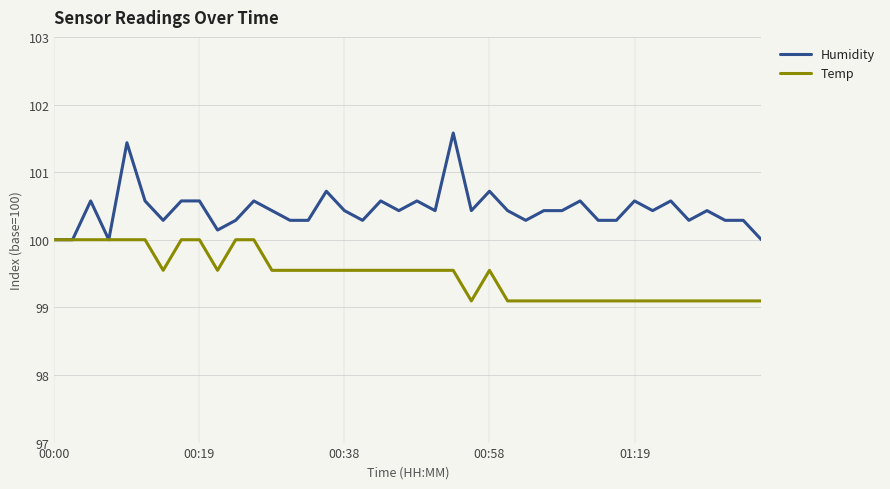

What is the lowest value of the Temp series?

99.1